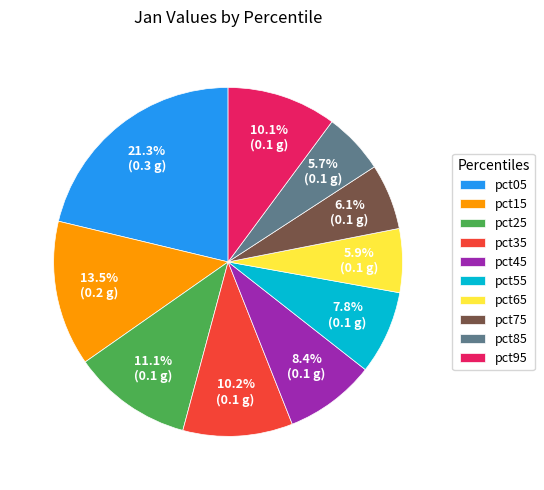

What is the total percentage of pct15 and pct75?

19.6%